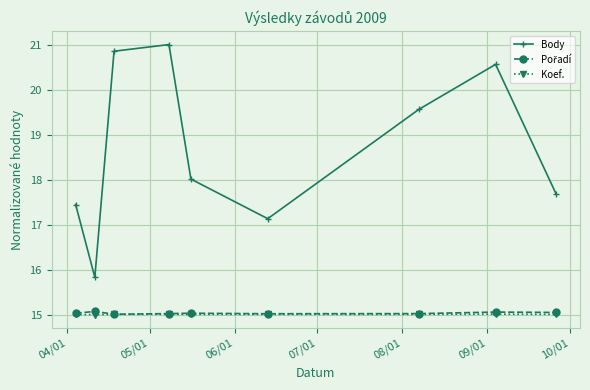

What is the greatest value displayed?

21.0